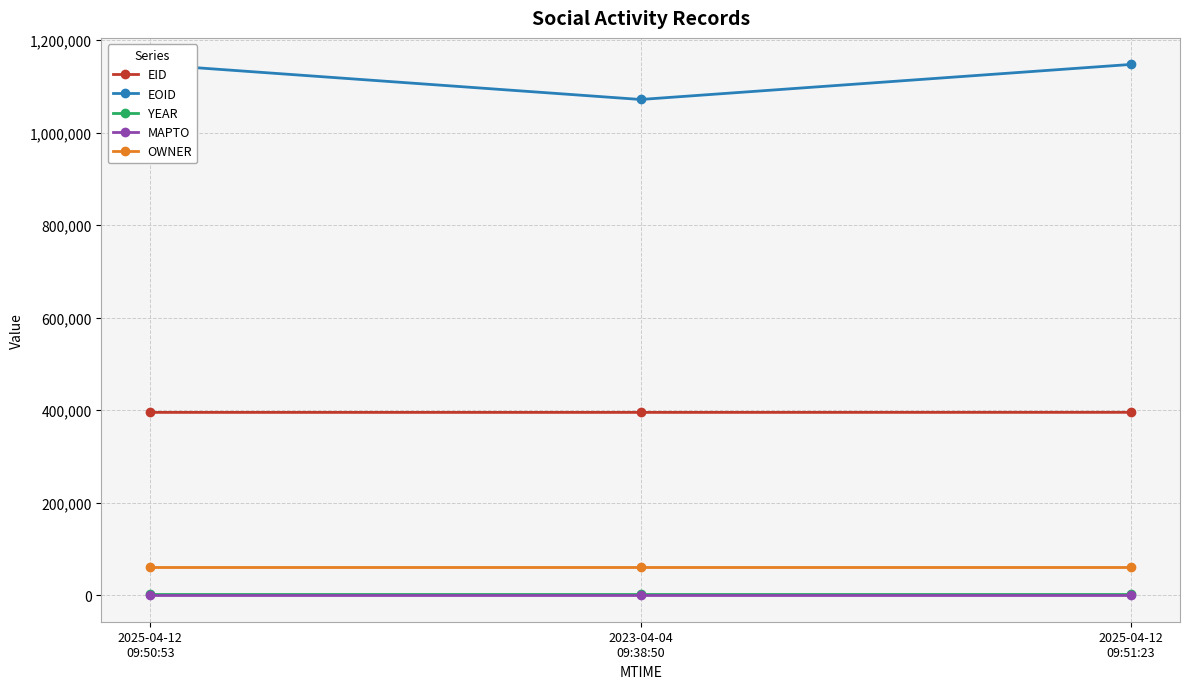

What position from the right is 2025-04-12
09:51:23?

1